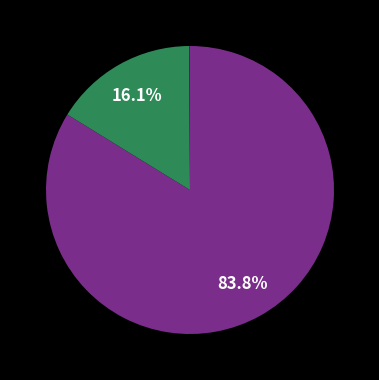

Is there a majority slice in this chart?

Yes